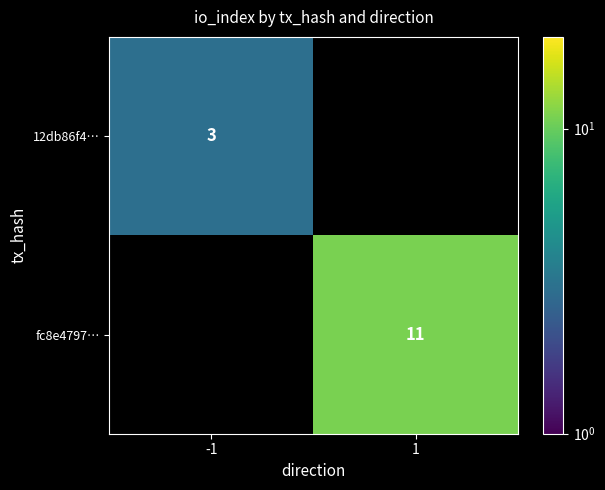

The value of 12db86f4… at -1 is 4. True or false?

False